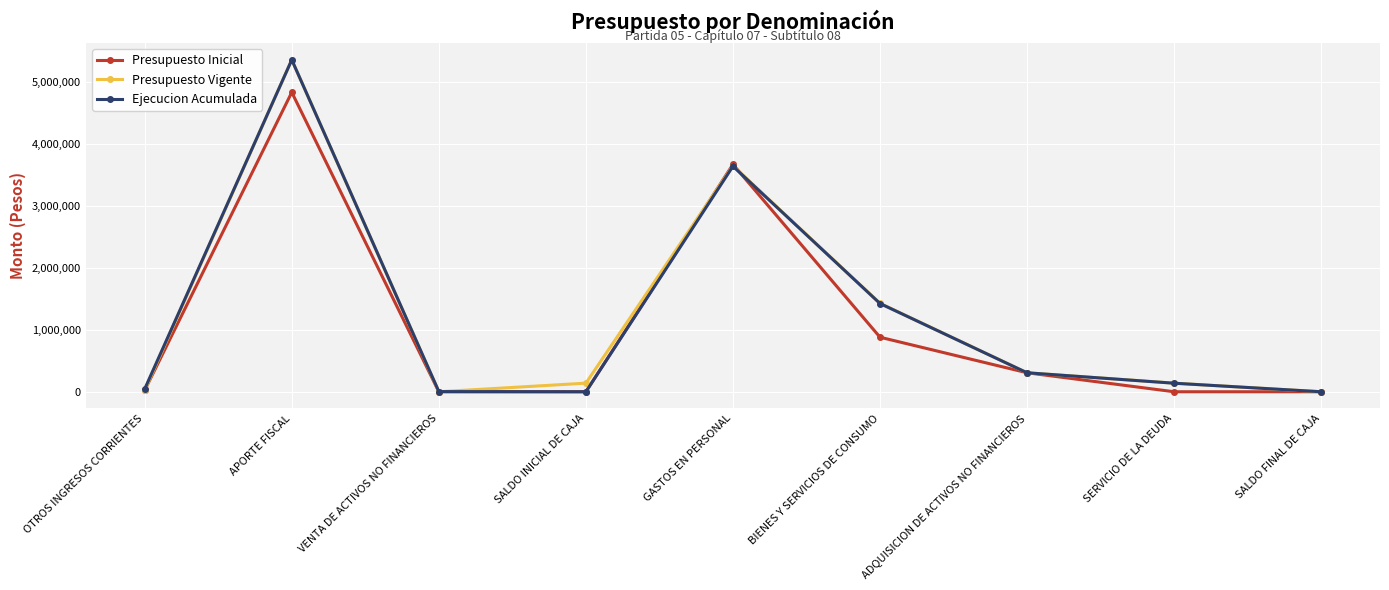

What is the label of the 6th point from the left?

BIENES Y SERVICIOS DE CONSUMO